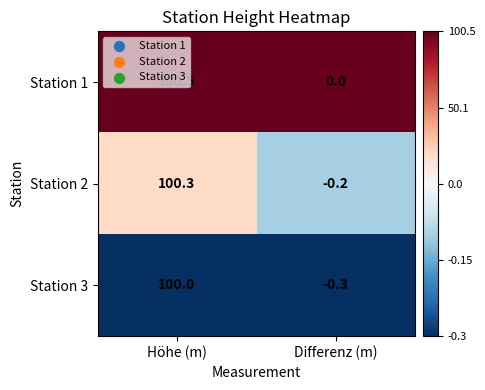

Is it true that Station 1 equals -55.2 at Differenz (m)?

False